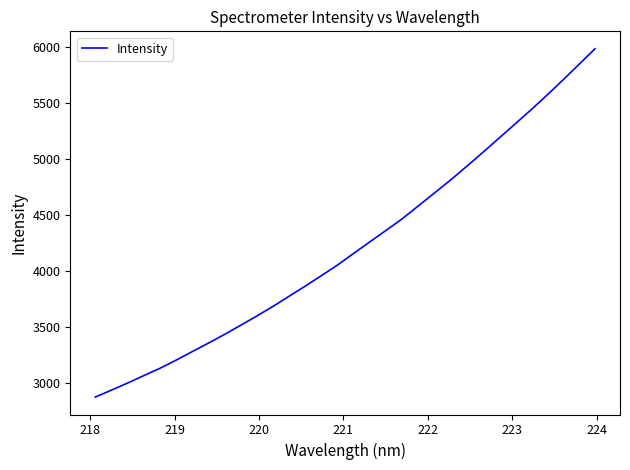

What is the greatest value displayed?

5985.9